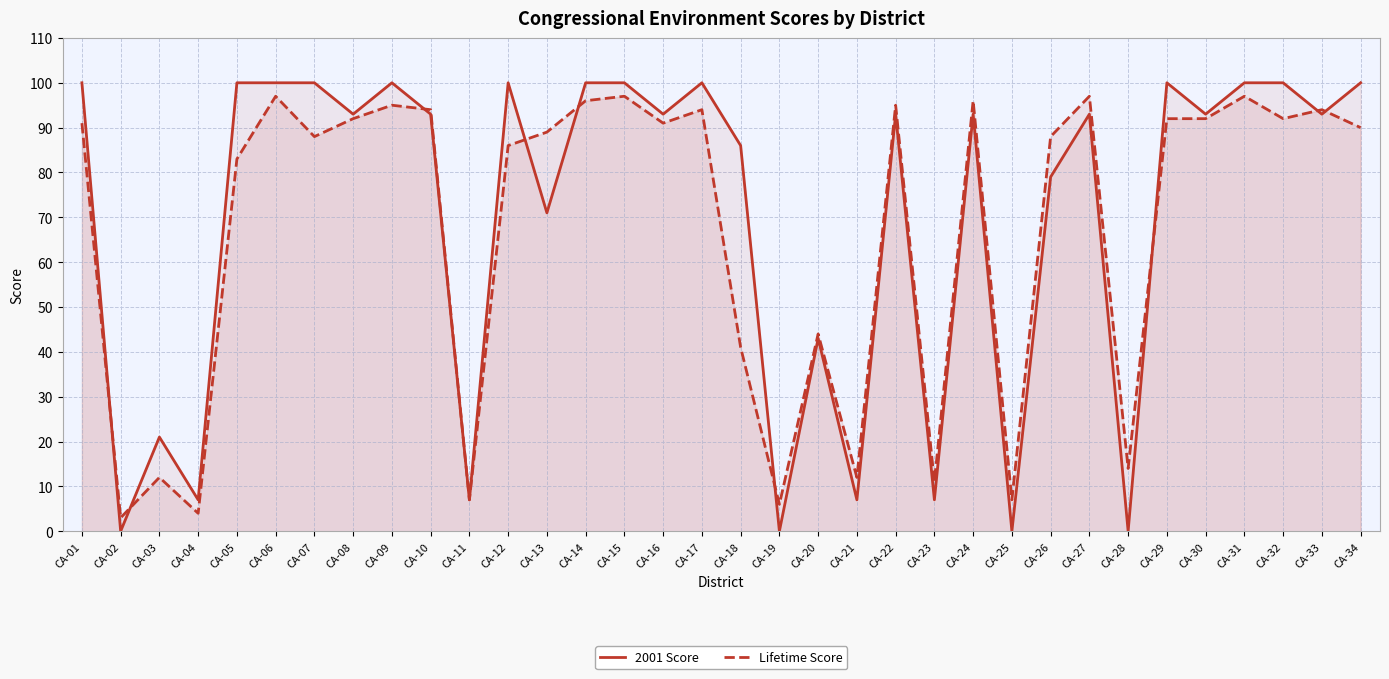

Is it true that 2001 Score equals 100 at CA-29?

True